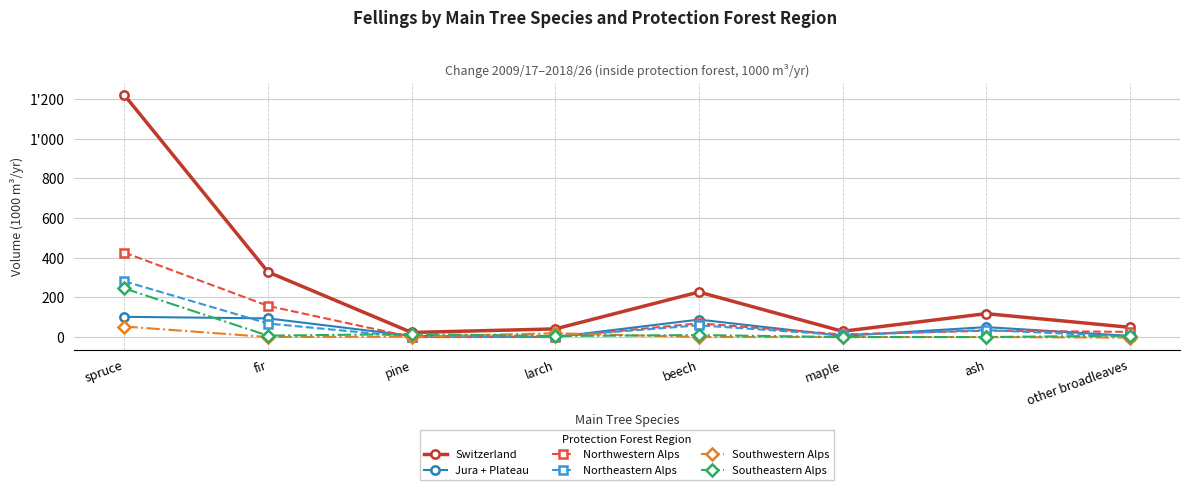

What is the label of the 6th point from the right?

pine